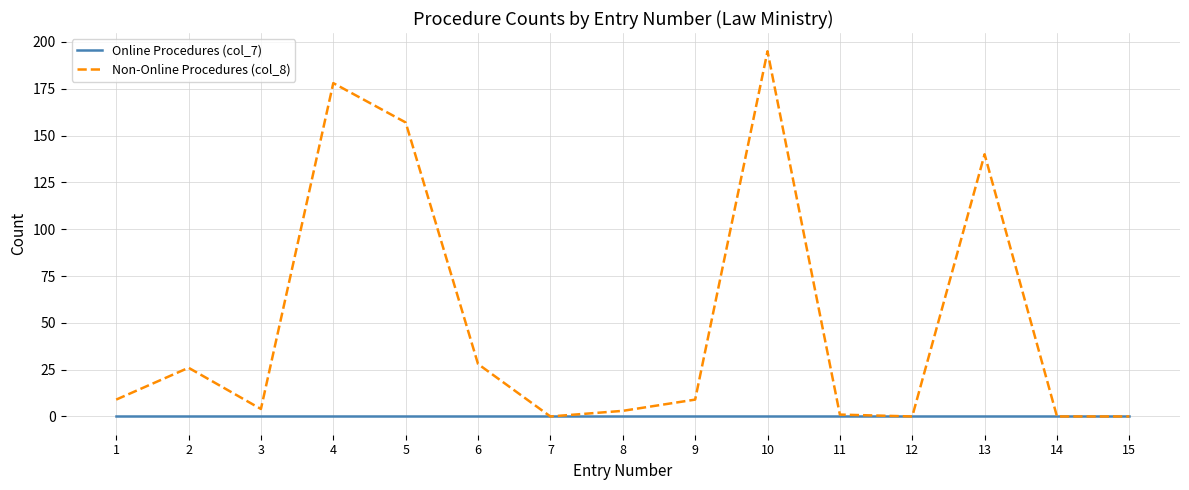

Which category has the highest value across all series?

10